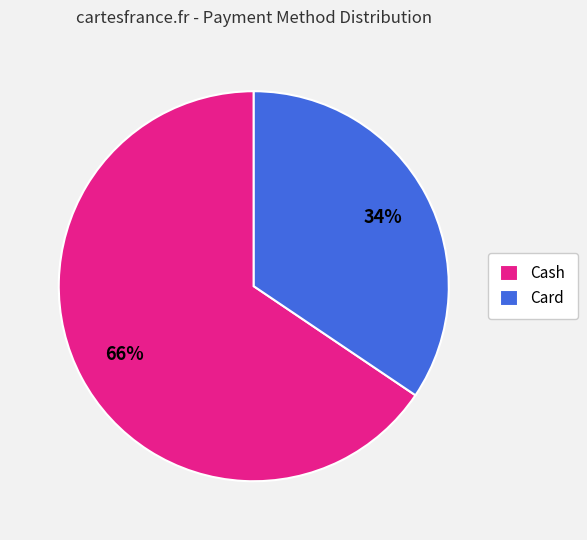

To the nearest percent, what portion does Card represent?

34%